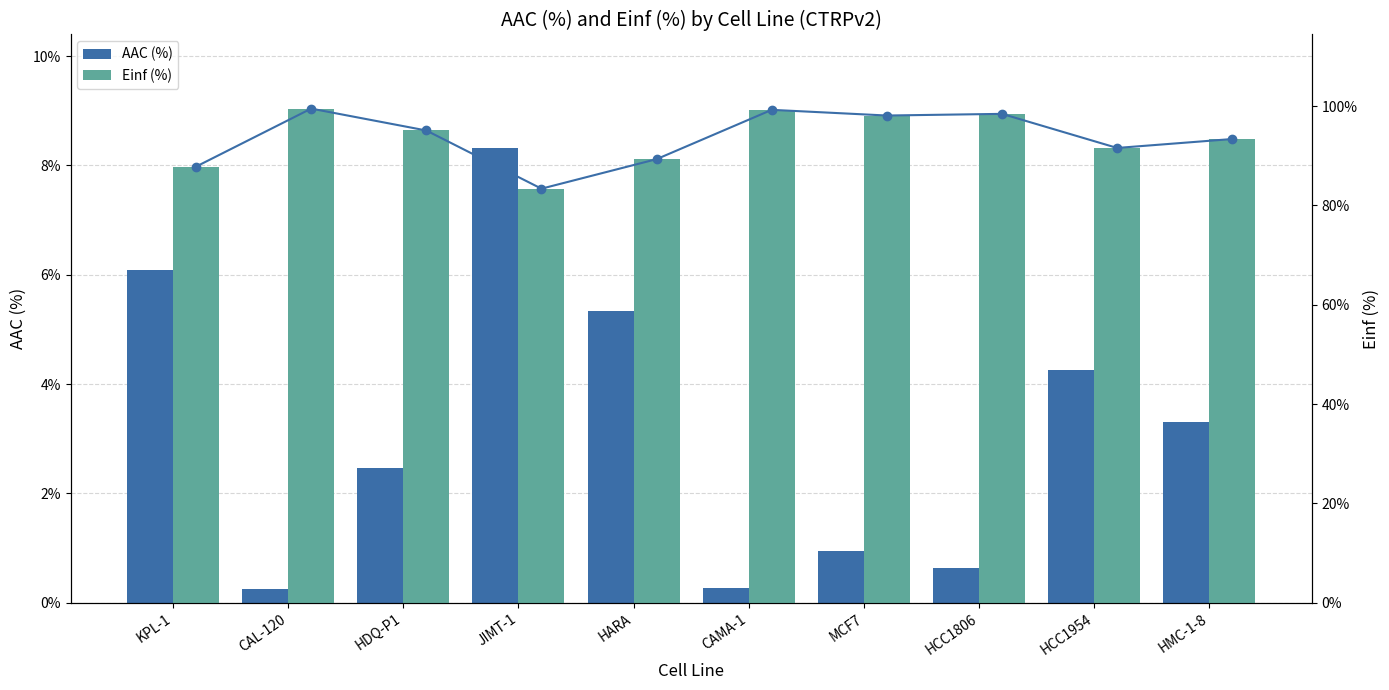

What are all the series names shown in the legend?

AAC (%), Einf (%)